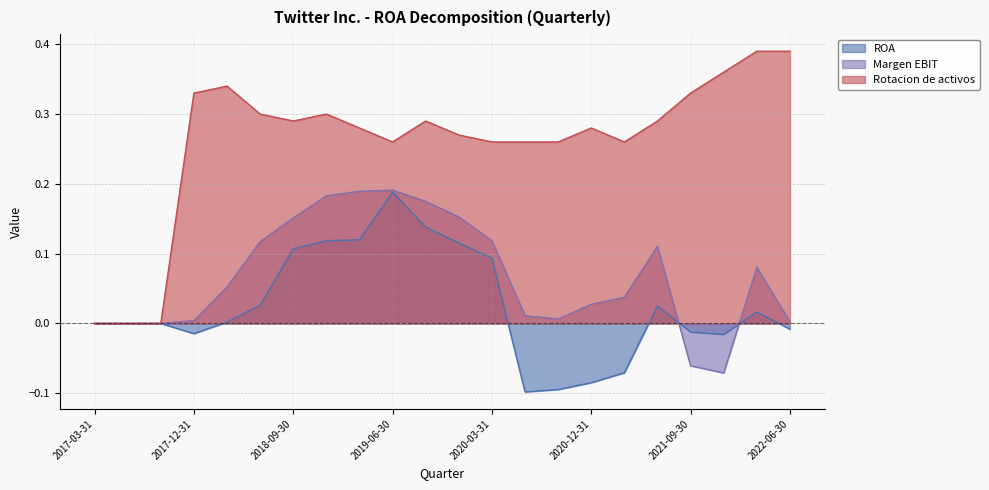

Which series has the largest total across all categories?

Rotacion de activos